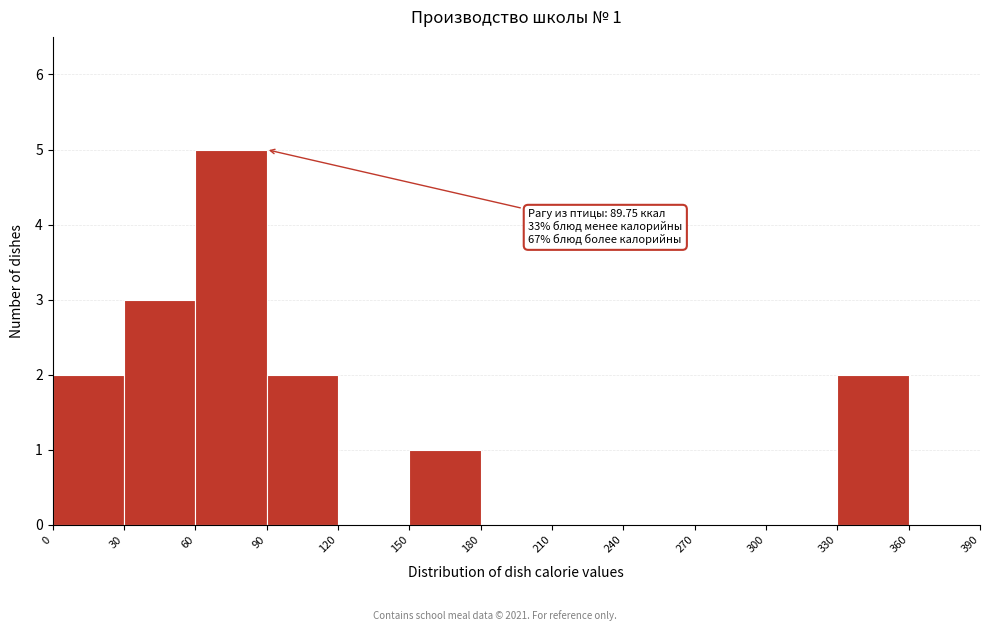

Over which range of the x-axis is the bar tallest?

60 to 90